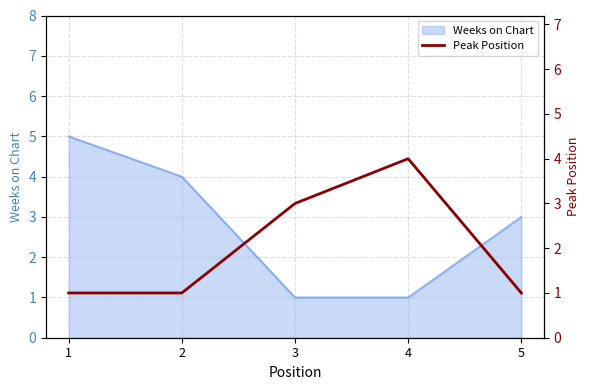

How many lines are shown in the chart?

1